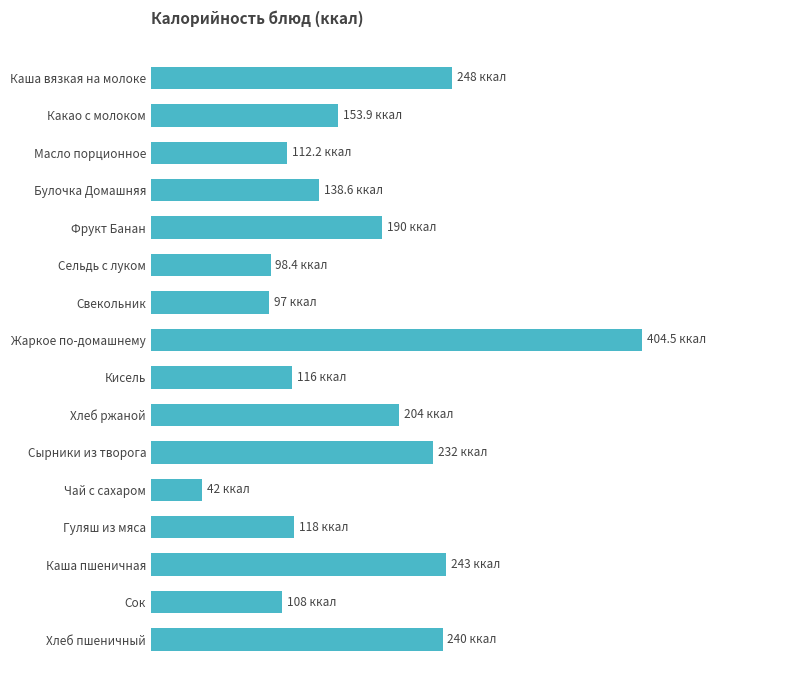

What is the difference between the maximum and minimum values?

362.5